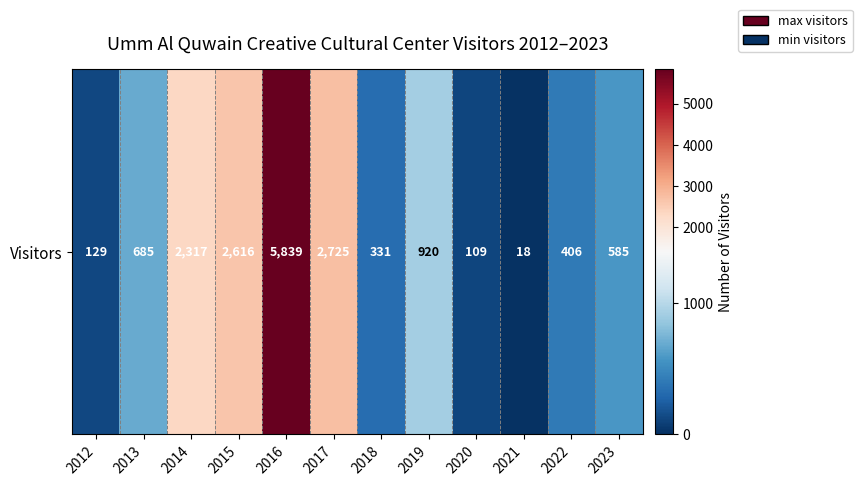

How many data points are above 685?

5